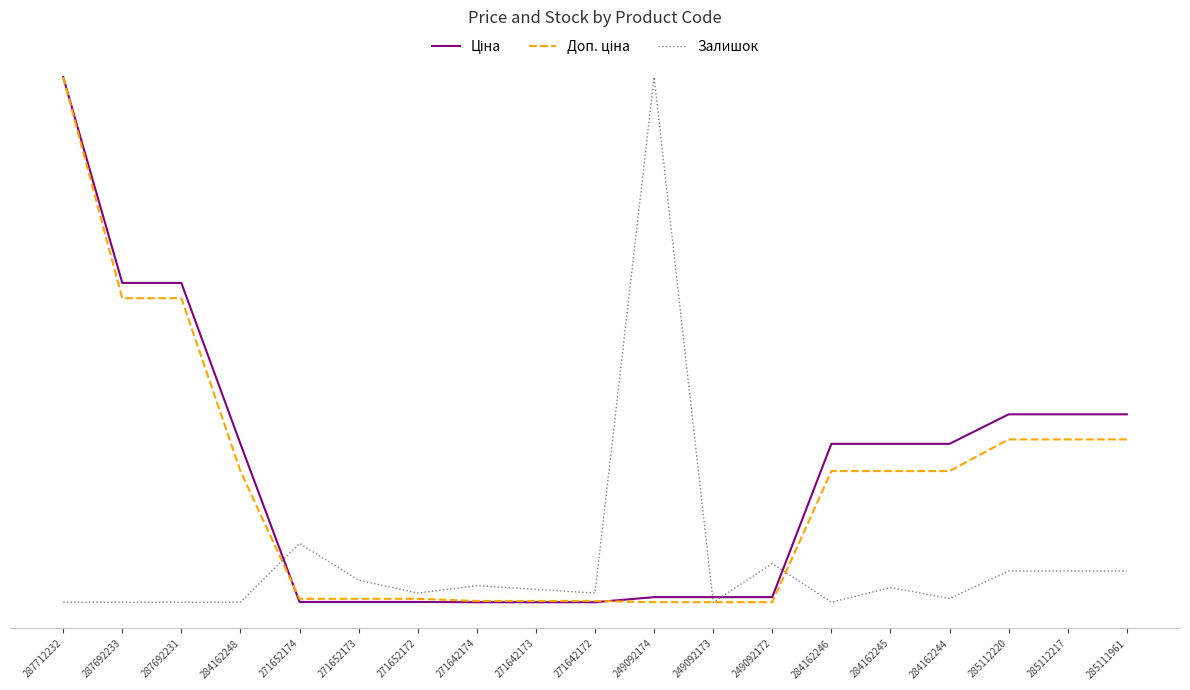

True or false: Доп. ціна and Залишок intersect in this chart.

True